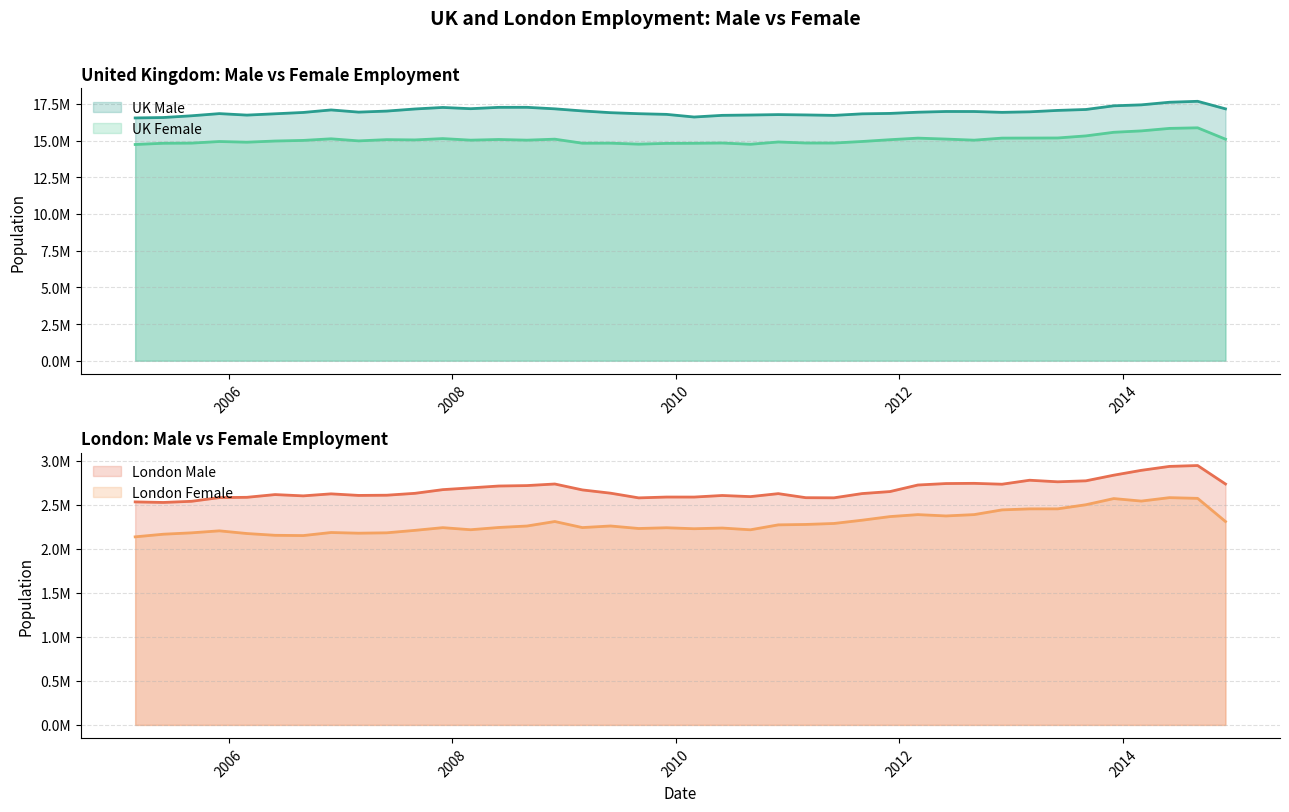

Which category has the lowest value across all series?

2005-03-01